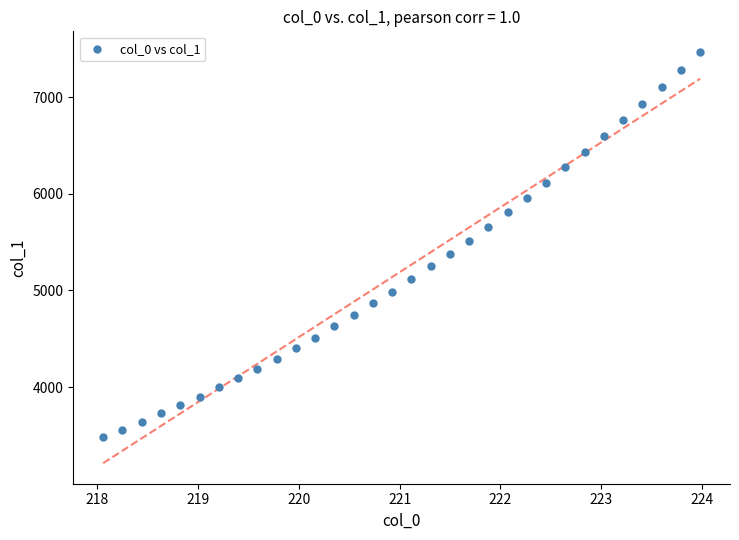

What is the range of Y values (max minus min)?

3987.1